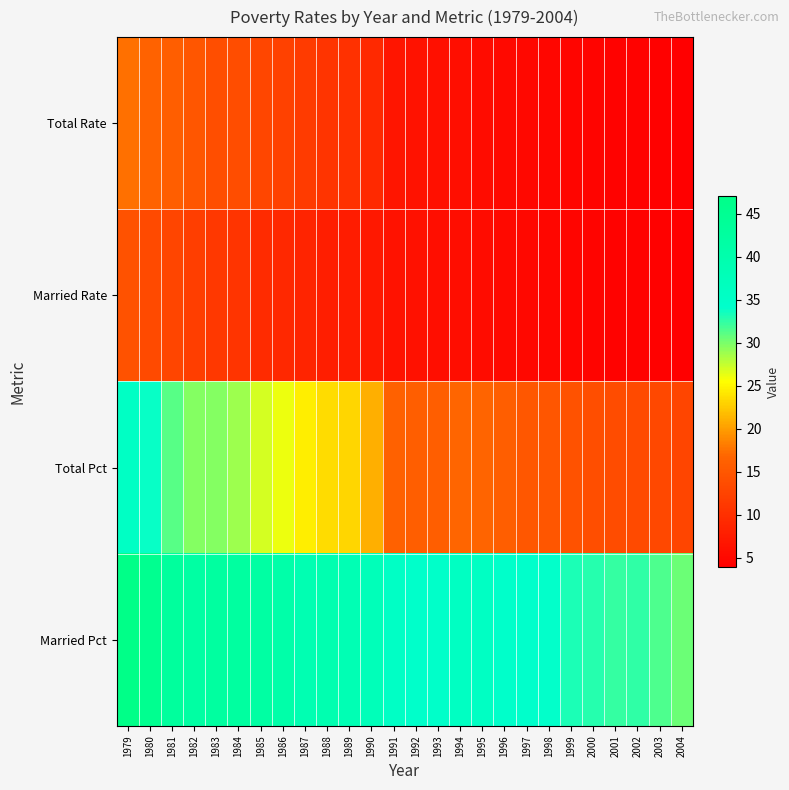

What is the total value across all series at 1999?

57.0